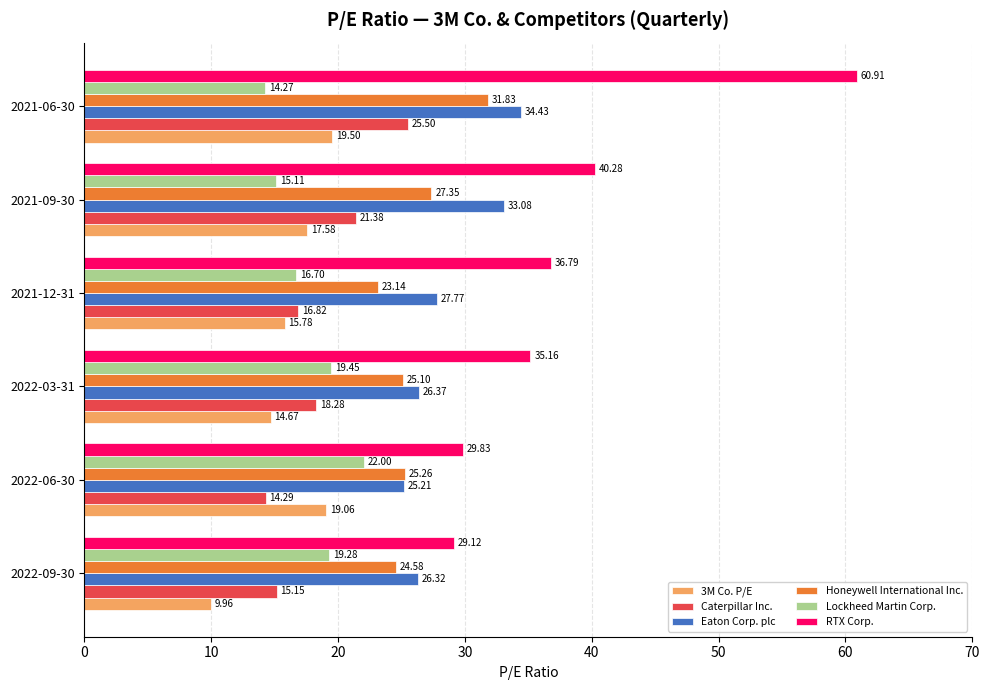

What is the average value of the 3M Co. P/E series?

16.1